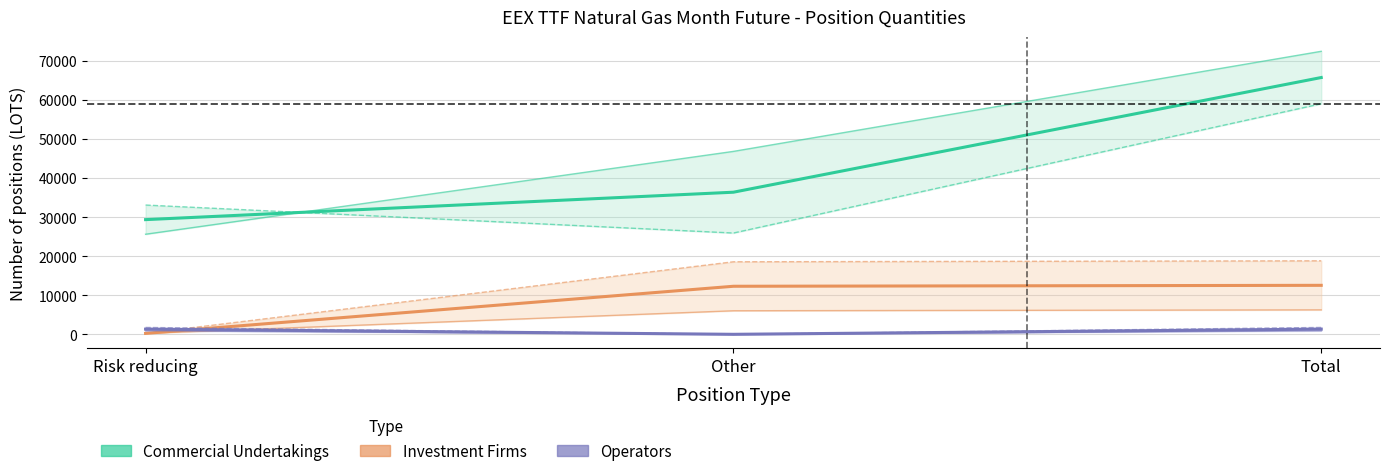

How many values in the Operators series exceed 1329?

2